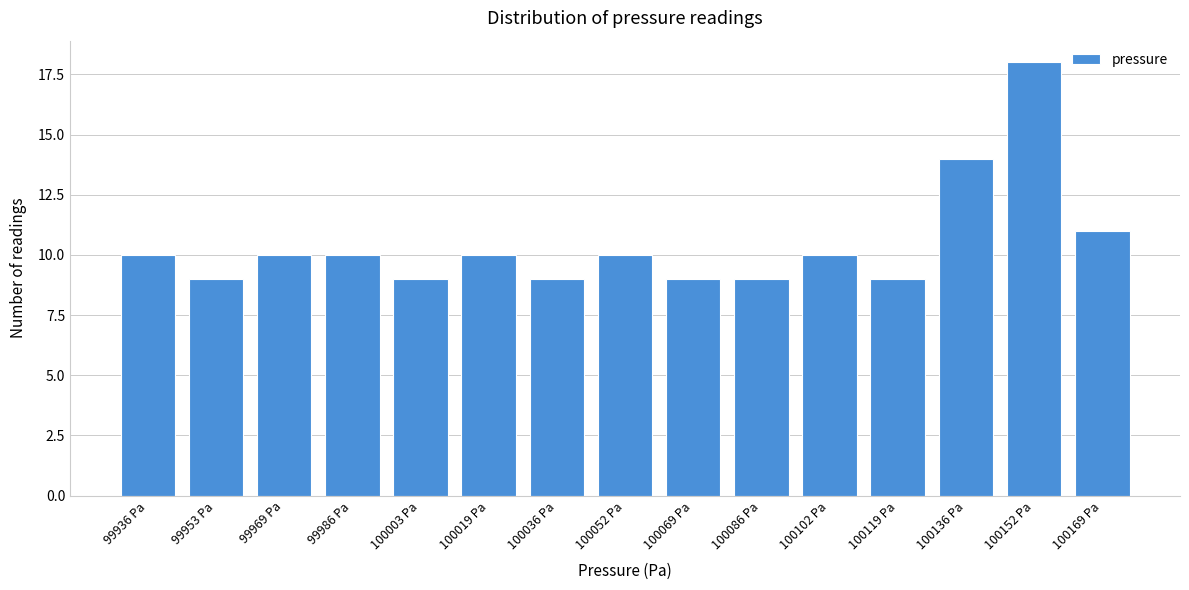

Reading left to right, transcribe all the data shown in this chart.

99936 Pa=10	99953 Pa=9	99969 Pa=10	99986 Pa=10	100003 Pa=9	100019 Pa=10	100036 Pa=9	100052 Pa=10	100069 Pa=9	100086 Pa=9	100102 Pa=10	100119 Pa=9	100136 Pa=14	100152 Pa=18	100169 Pa=11